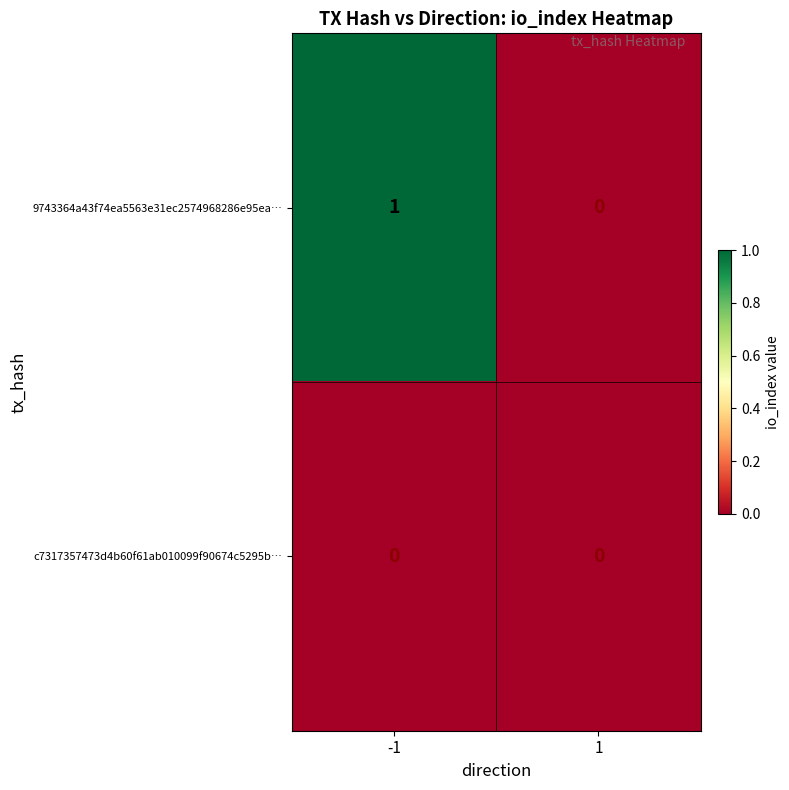

Rank the series by their maximum value, from highest to lowest.

9743364a43f74ea5563e31ec2574968286e95ea…, c7317357473d4b60f61ab010099f90674c5295b…